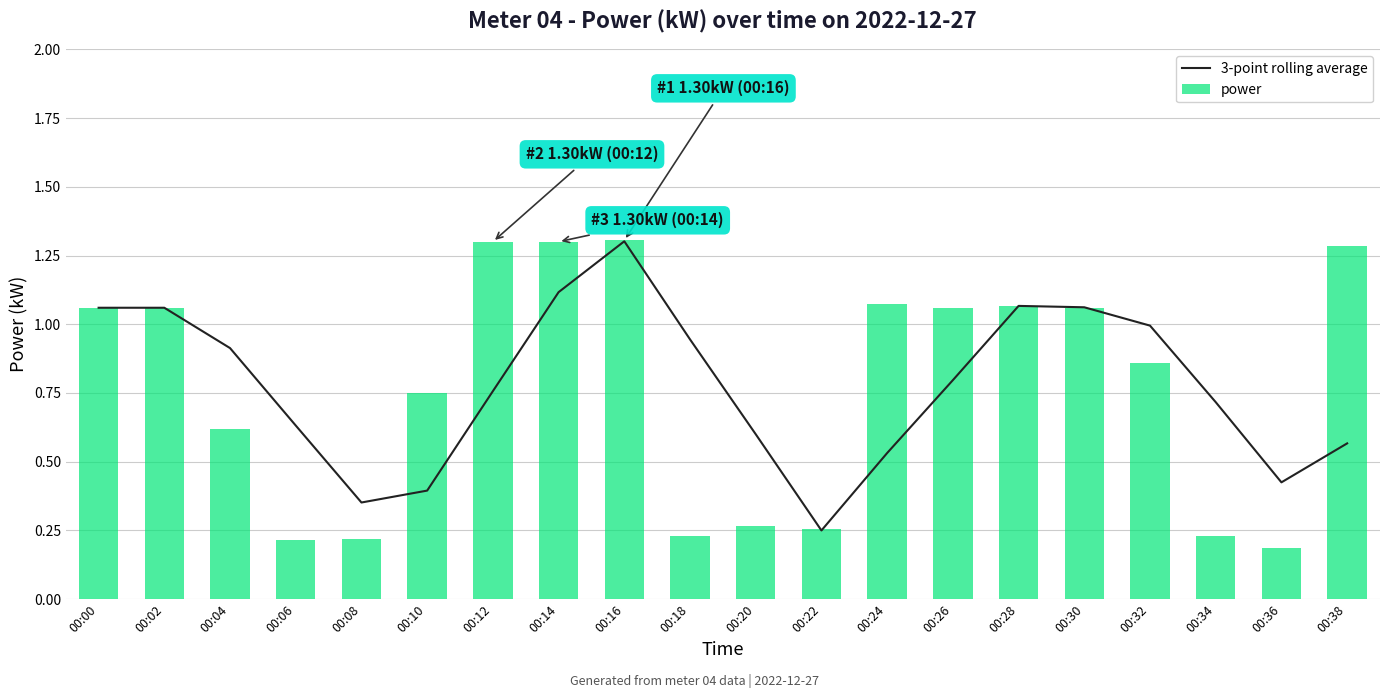

What are all the series names shown in the legend?

3-point rolling average, power